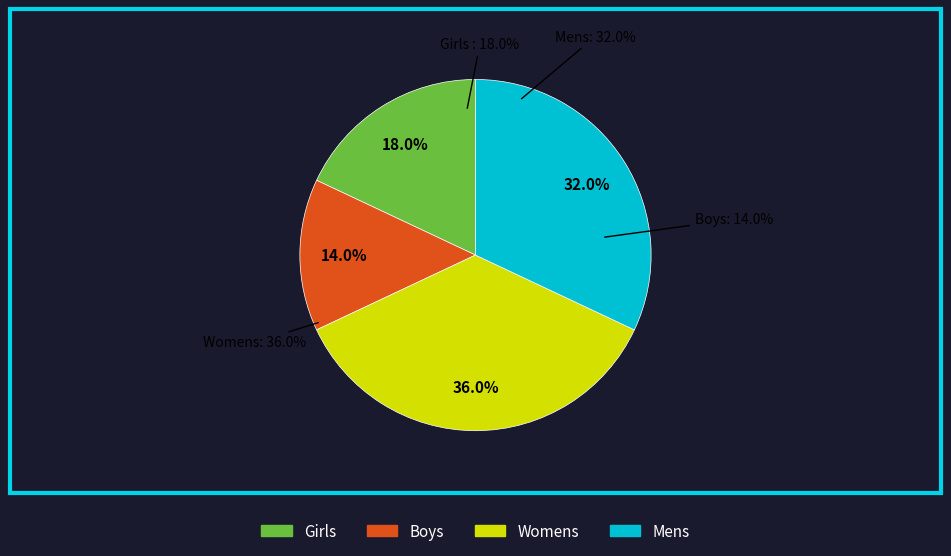

What is the ratio of the value at Mens to the value at Boys?

2.3